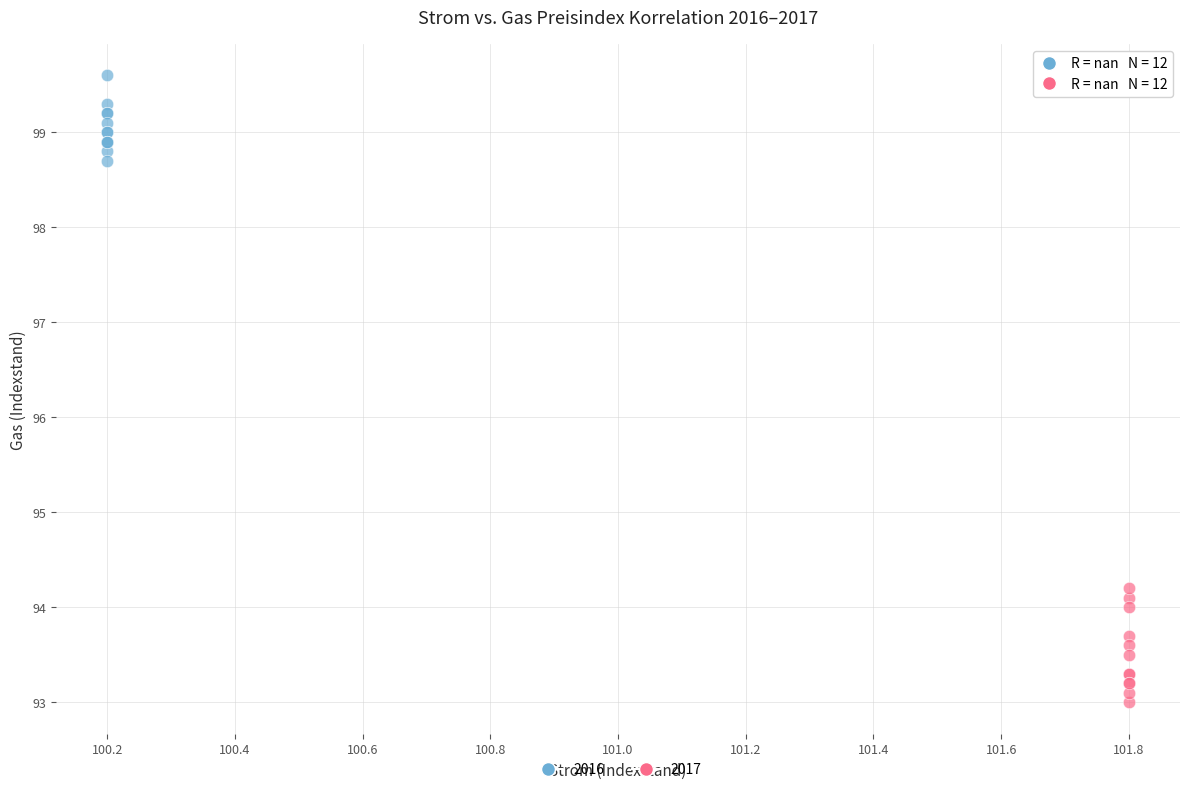

Which series contains the highest Y value?

2016